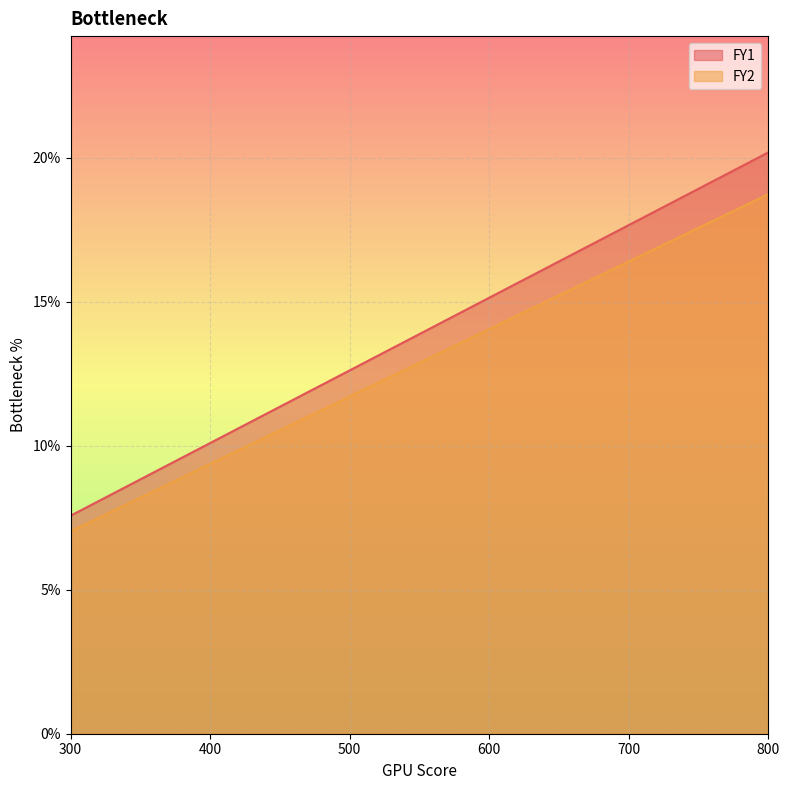

How many data points in FY2 are less than 14?

3